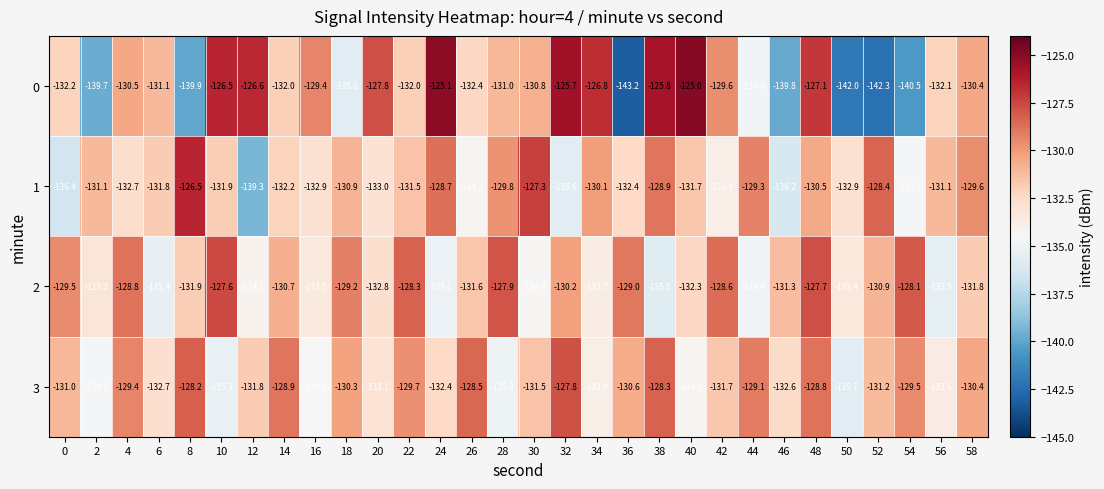

What is the difference between the highest and lowest values at 34?

7.1